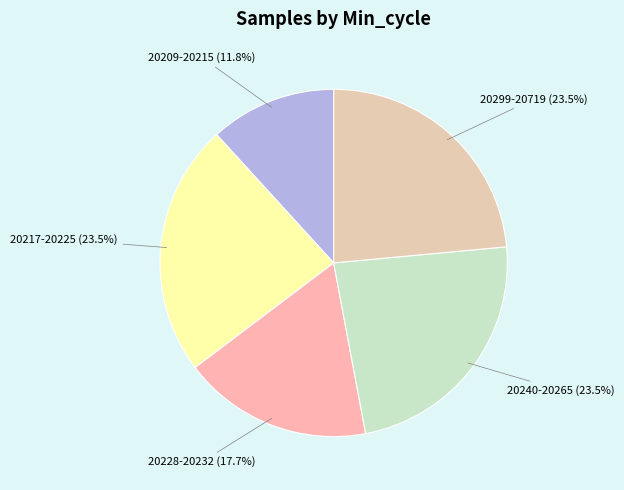

Count the number of slices in the pie.

5